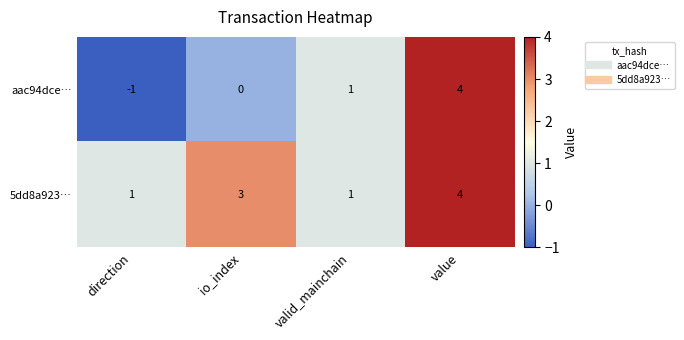

What is the sum of all aac94dce… values?

4